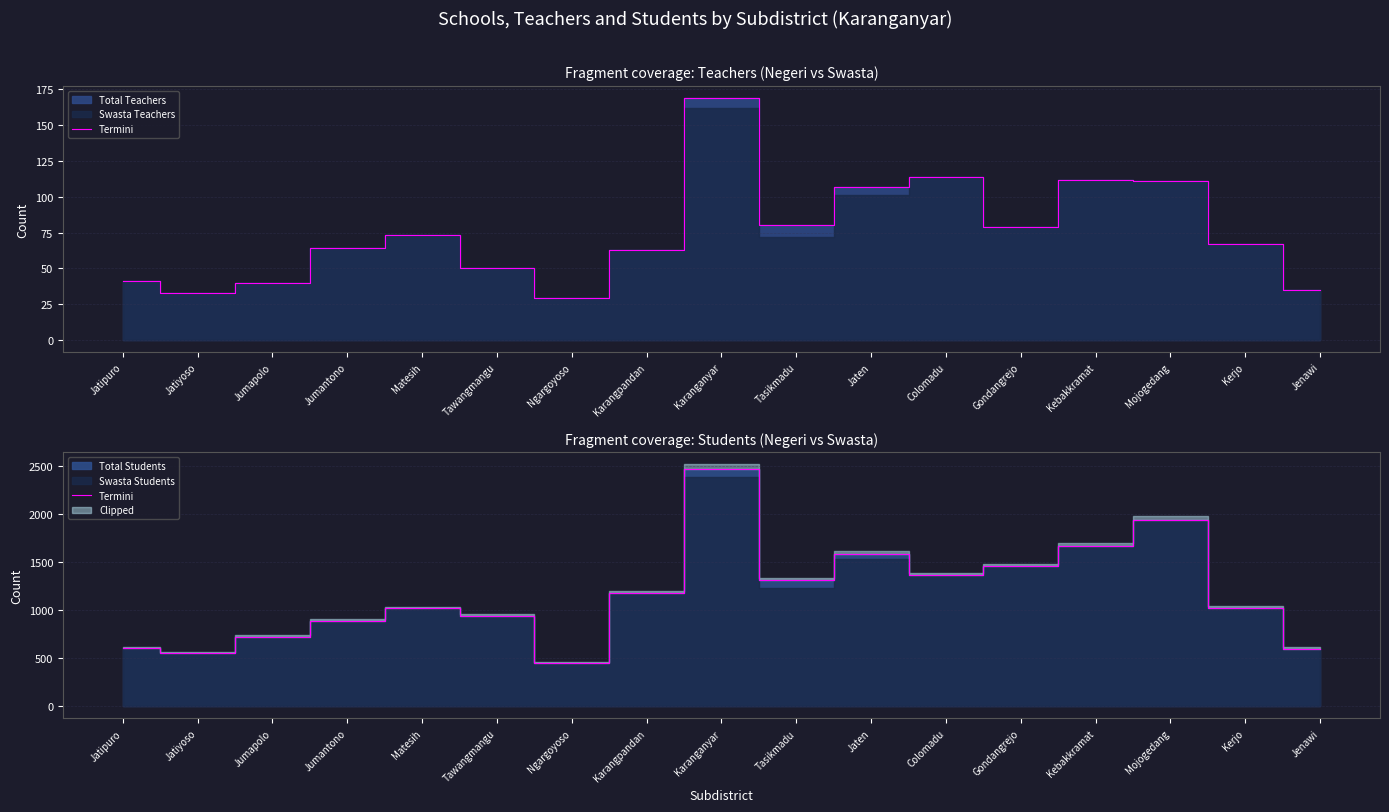

Reading left to right, list all the values displayed in this chart.

Jatipuro=606	Jatiyoso=559	Jumapolo=726	Jumantono=889	Matesih=1019	Tawangmangu=941	Ngargoyoso=449	Karangpandan=1179	Karanganyar=2471	Tasikmadu=1312	Jaten=1587	Colomadu=1366	Gondangrejo=1457	Kebakkramat=1667	Mojogedang=1945	Kerjo=1028	Jenawi=602